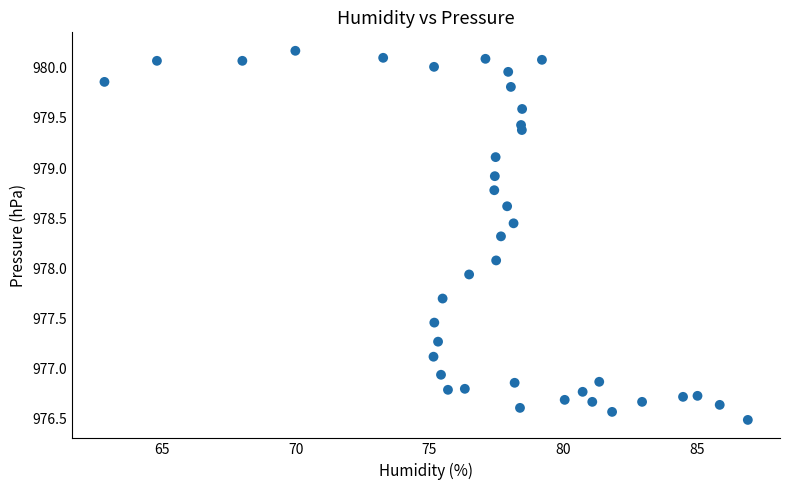

What is the range of X values (max minus min)?

24.0